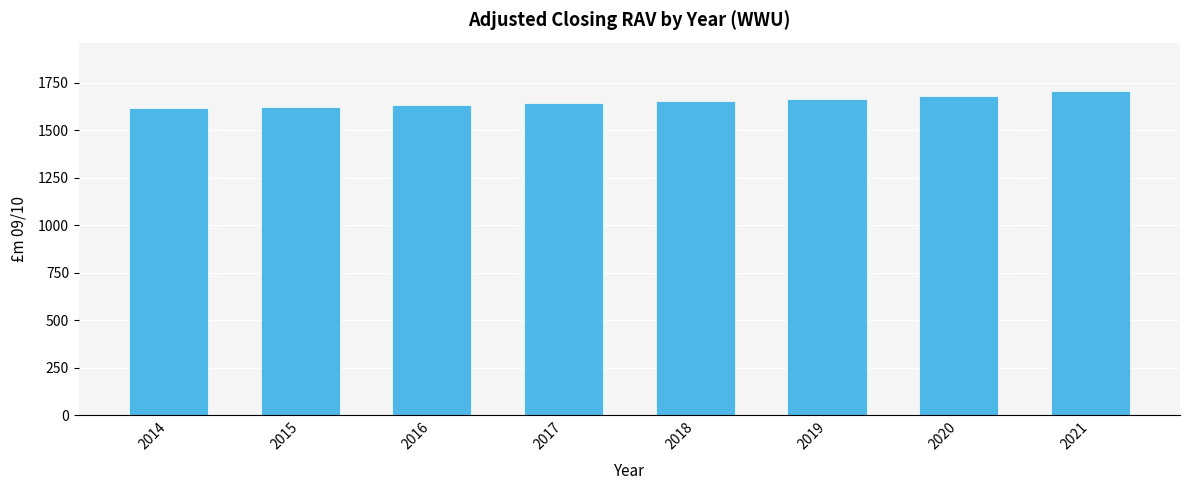

Does the chart contain any negative values?

No